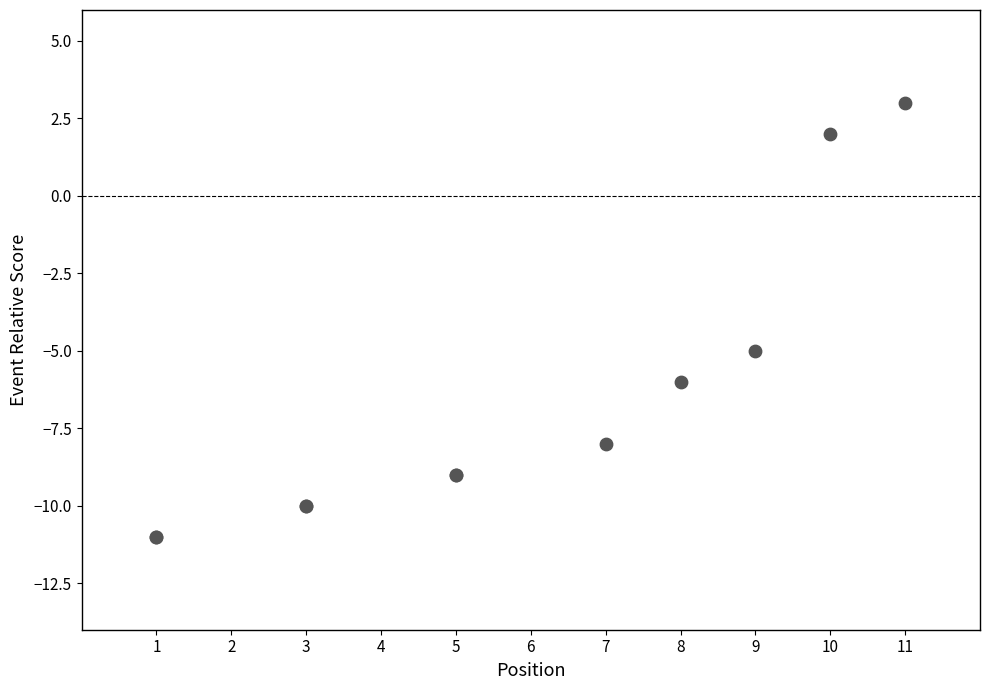

What Y value in the scatter plot is closest to -4?

-5